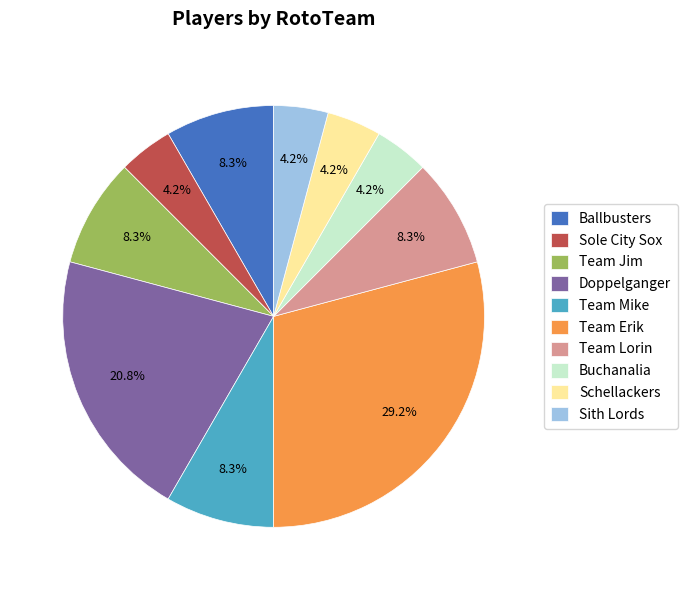

Does Ballbusters account for over 50% of the chart?

No